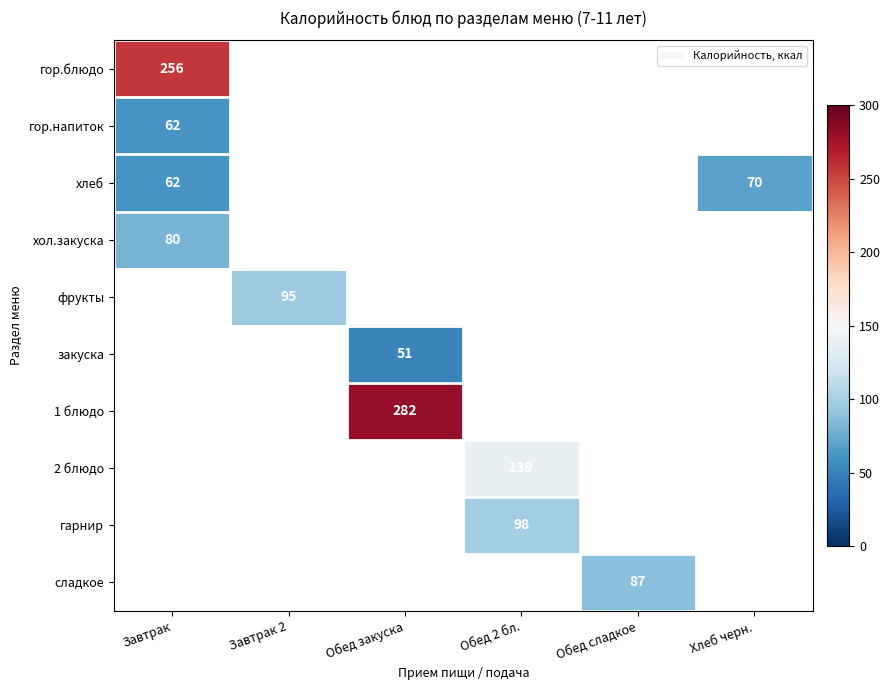

The value of фрукты at Завтрак 2 is 153. True or false?

False